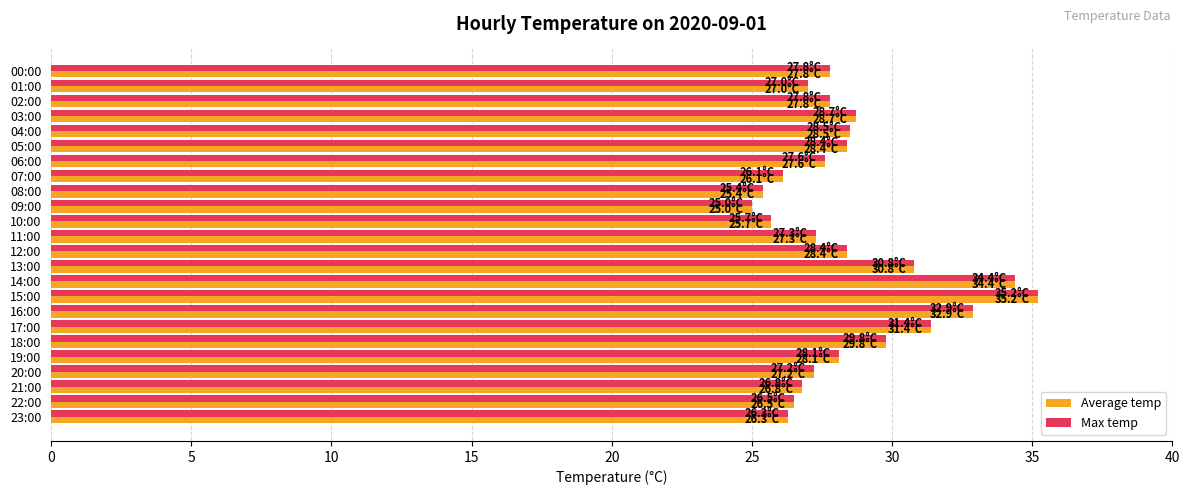

The value of Max temp at 06:00 is 27.6. True or false?

True